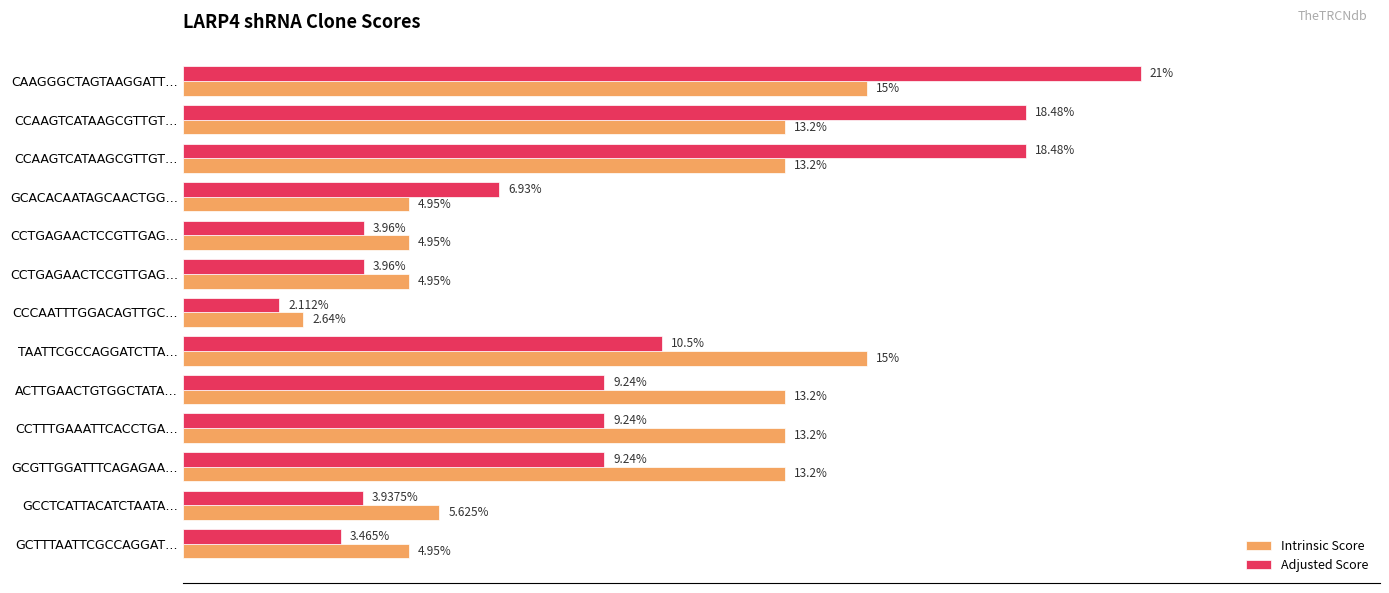

What are all the series names shown in the legend?

Intrinsic Score, Adjusted Score